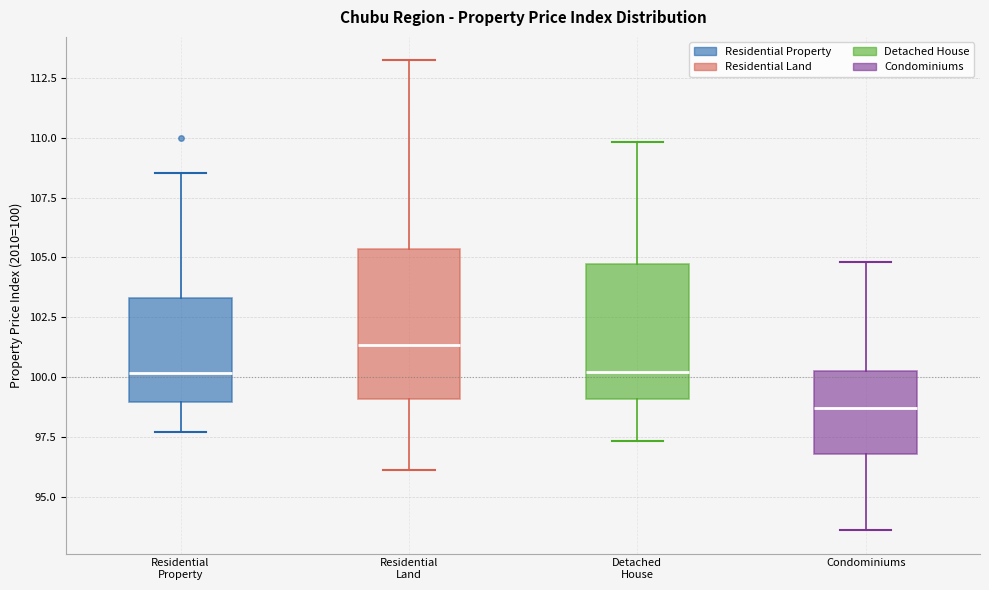

Comparing the boxes themselves (not the whiskers), which one is the tallest?

Residential Land